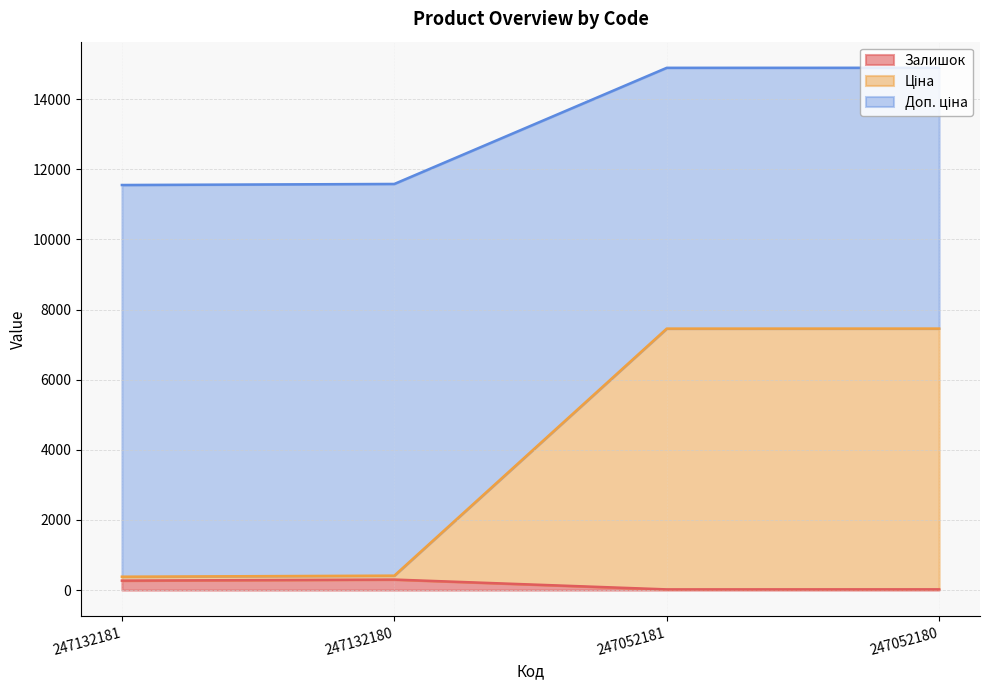

At which category is the sum across all series the highest?

247052180